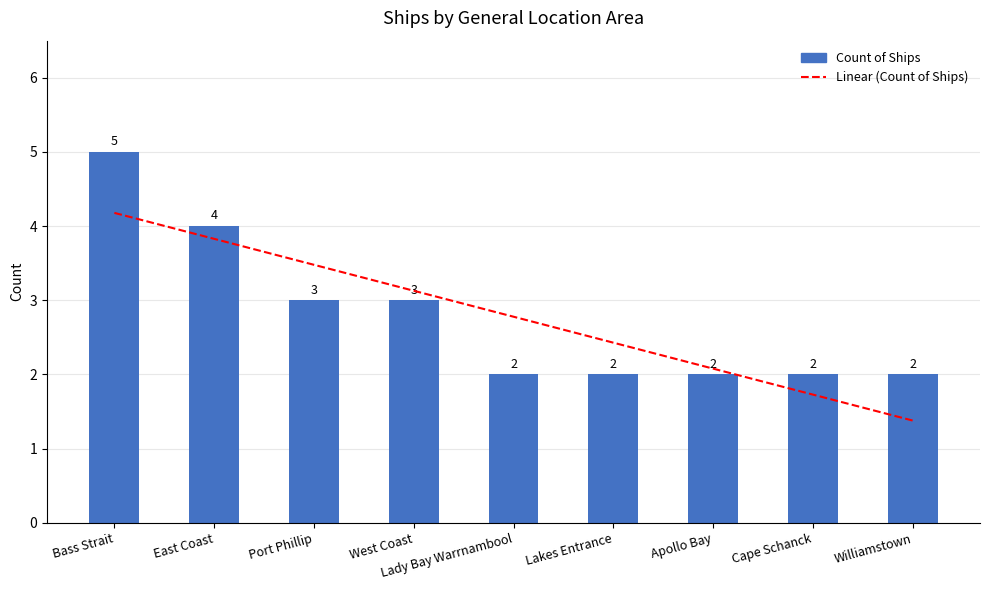

What is the minimum value for Linear (Count of Ships)?

1.4